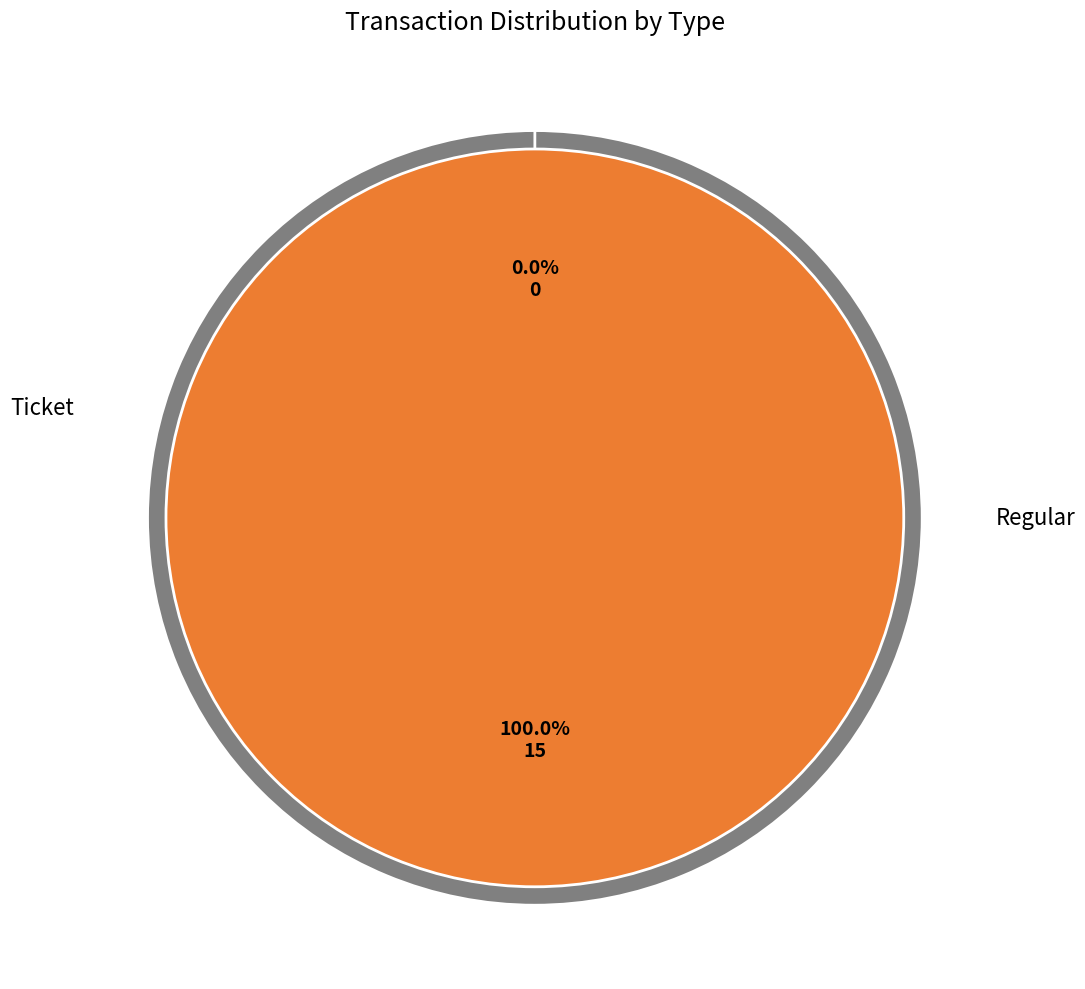

Do Regular and Ticket together represent more than half of the pie?

Yes